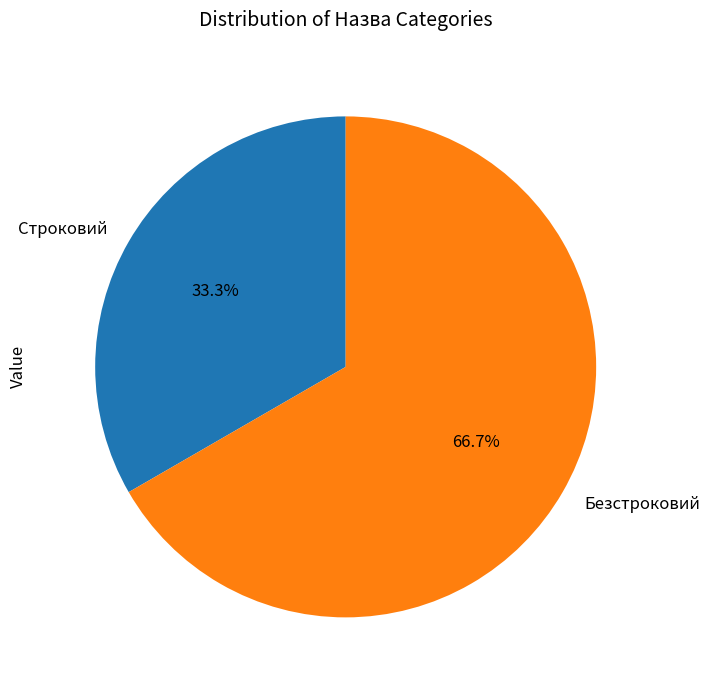

What percentage is NOT represented by Безстроковий?

33.3%